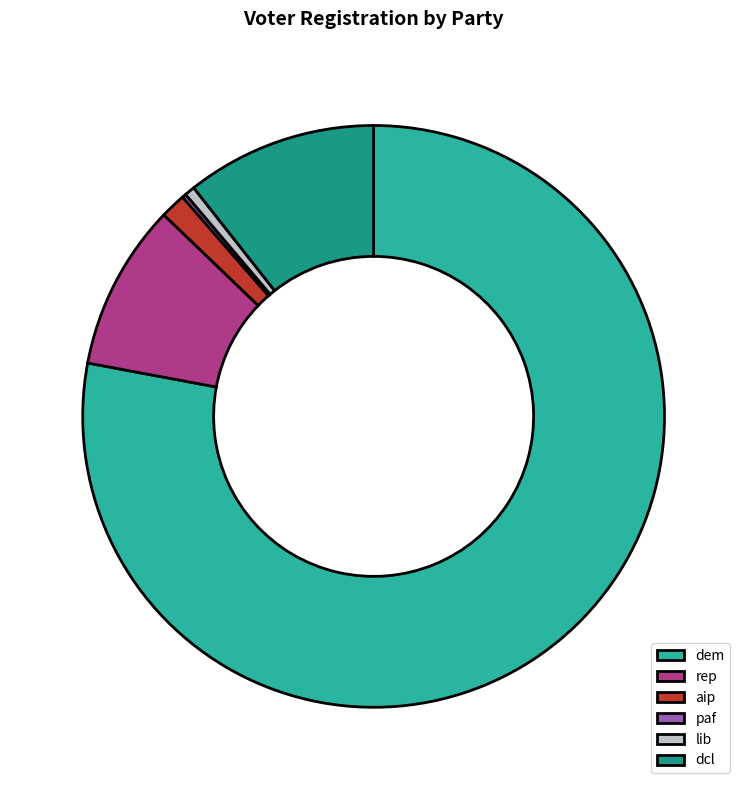

What is the ratio of the value at dem to the value at aip?

55.2